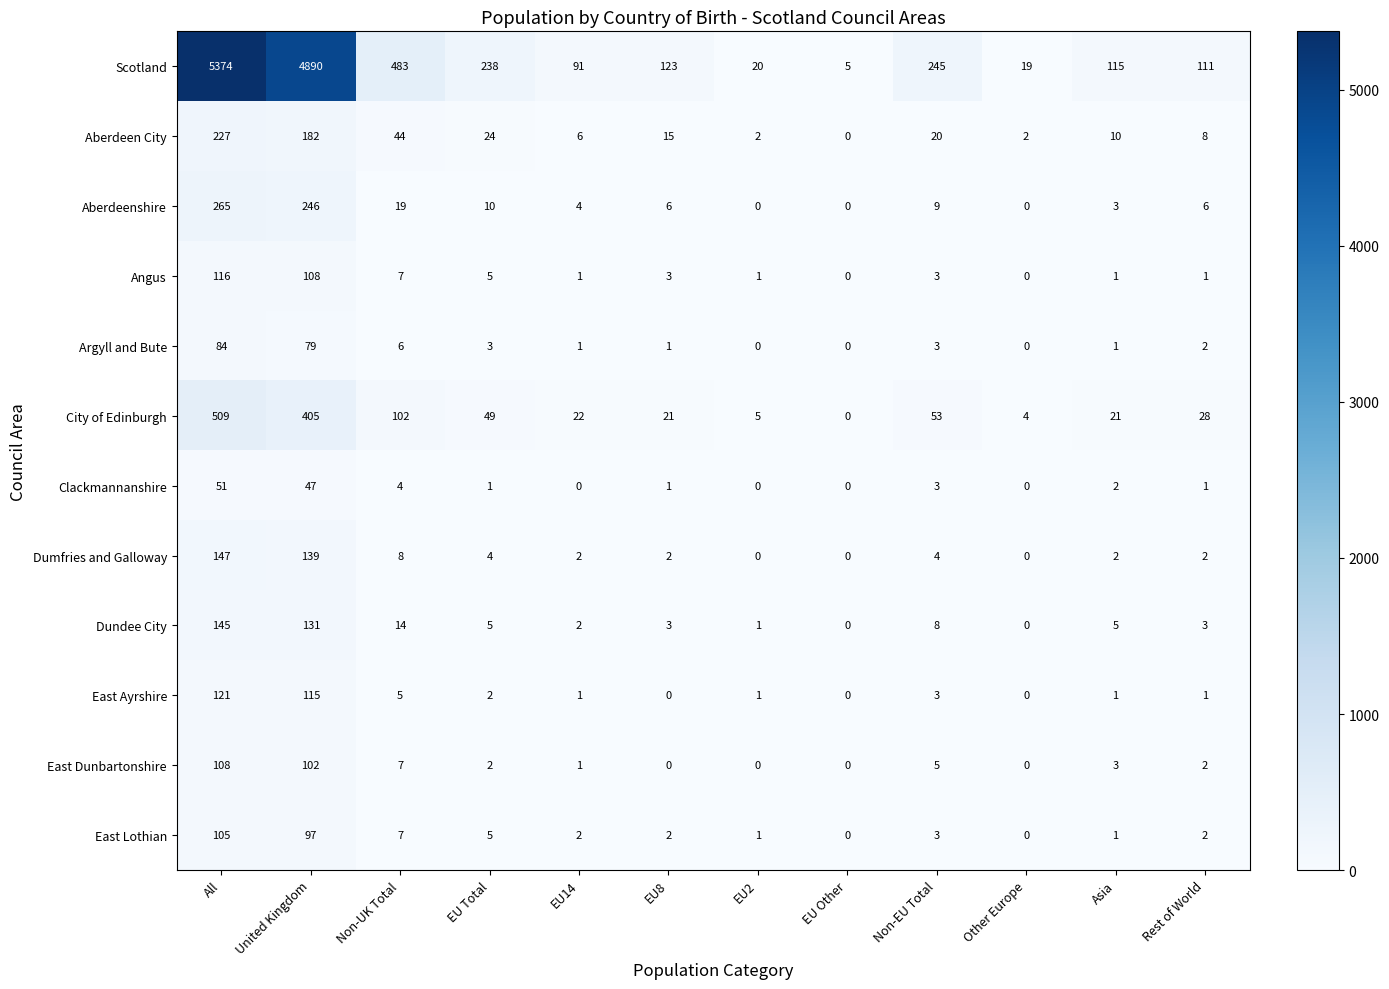

How many distinct data groups are displayed?

12